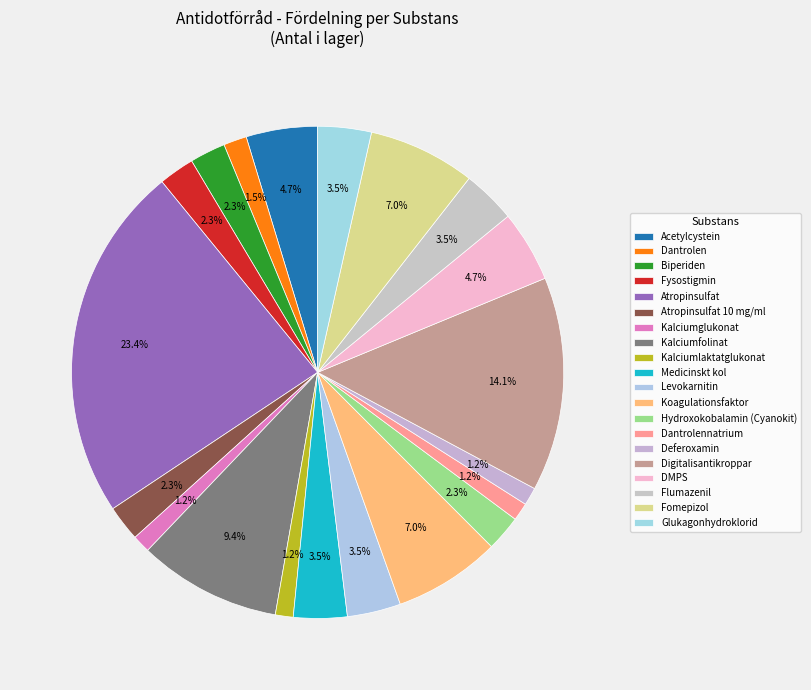

Which category has the smallest portion of the pie?

Kalciumglukonat